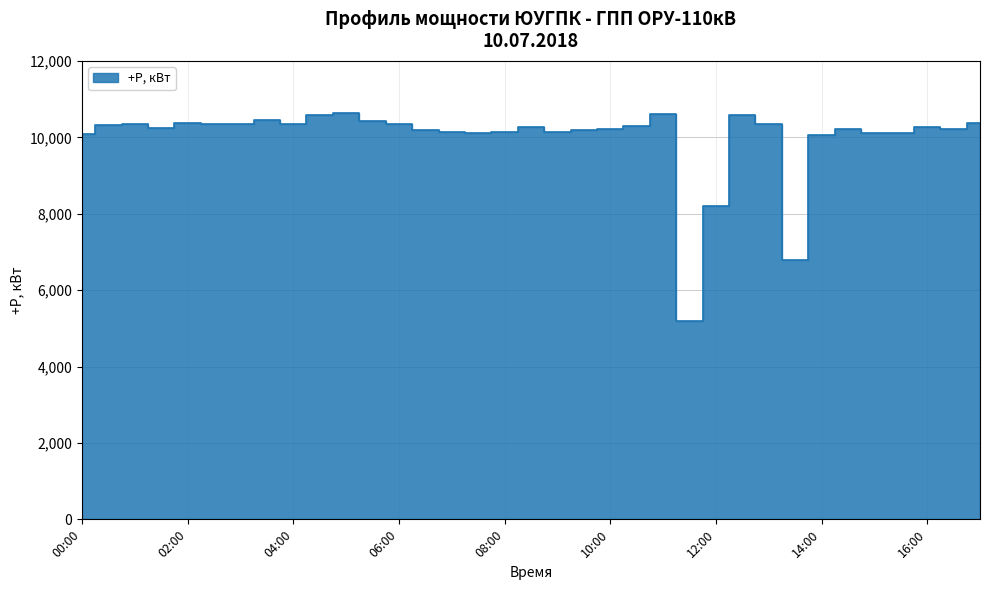

Does the chart have visible grid lines?

Yes